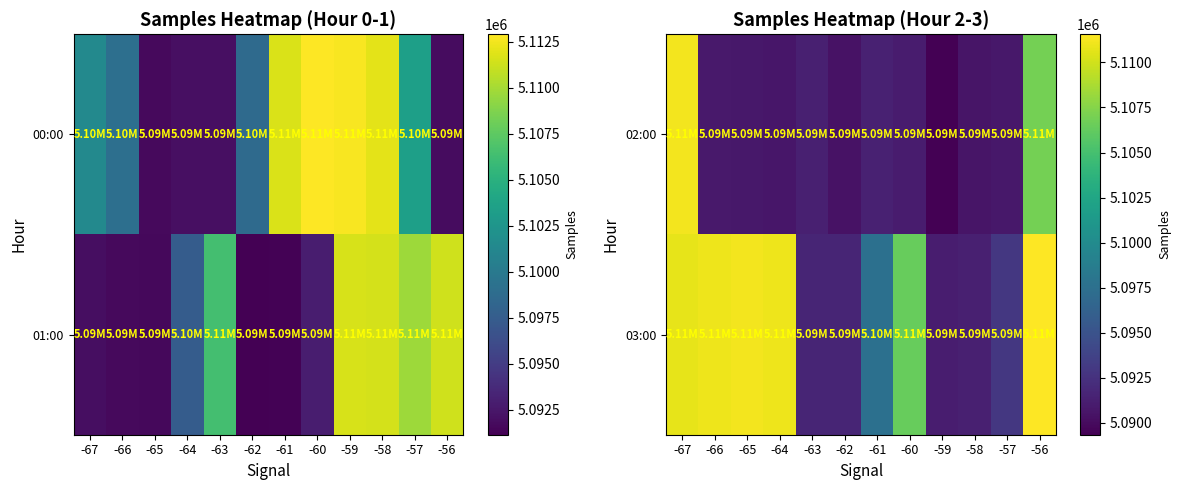

What is the difference between the maximum and minimum values in the 03:00 series?

20403